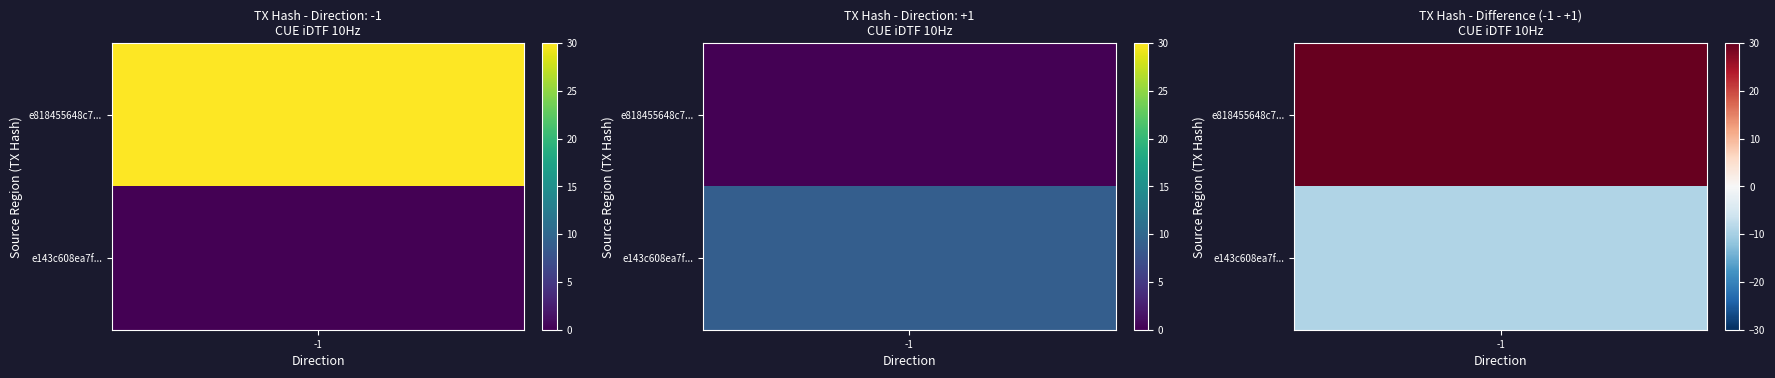

Is it true that e143c608ea7f05e50e6c1dabb802e94de38ac8a equals 0.0 at value?

True